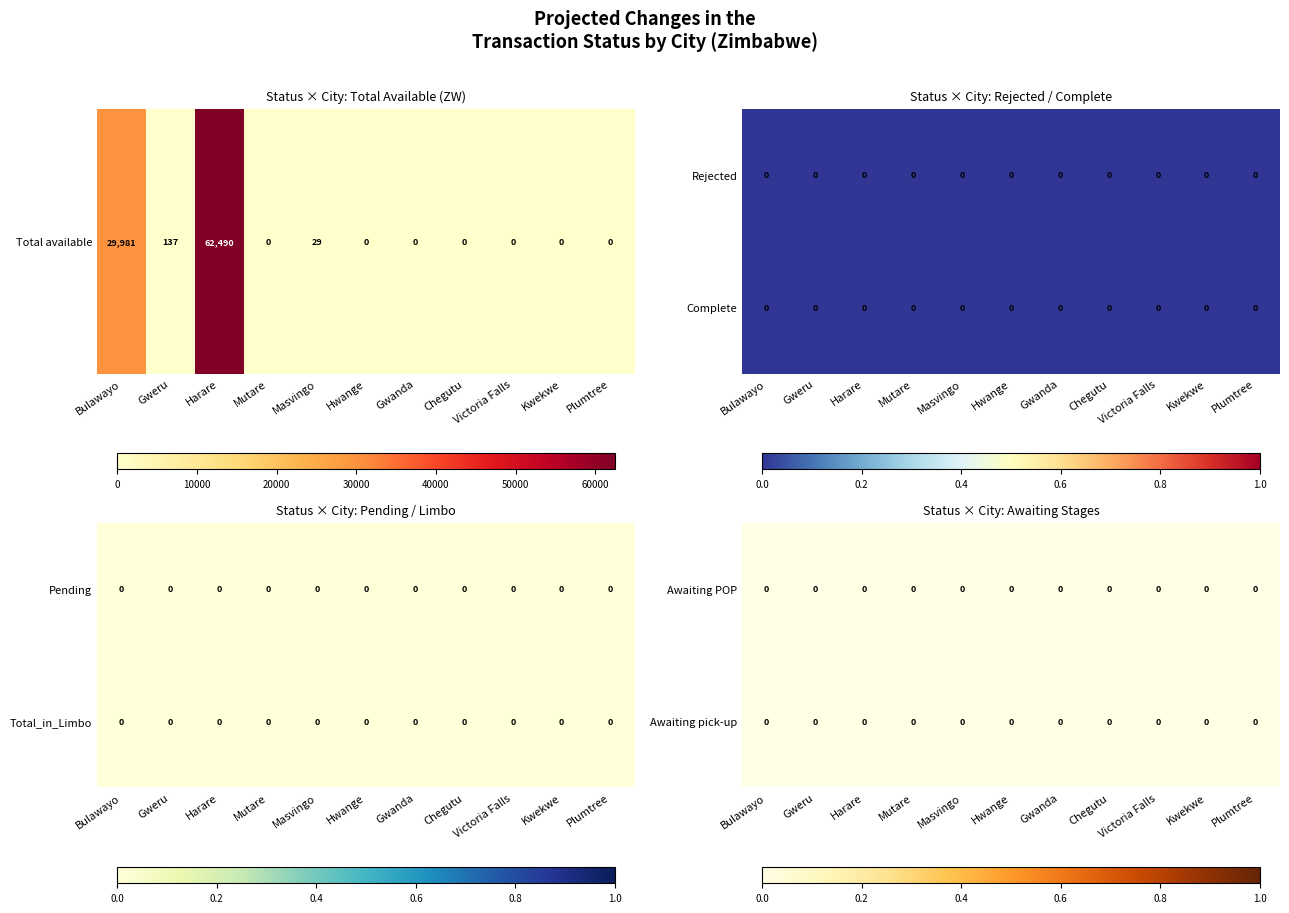

Reading right to left, what are all the values shown in this chart?

Pending: 0.0	0.0	0.0	0.0	0.0	0.0	0.0	0.0	0.0	0.0	0.0
Awaiting POP: 0.0	0.0	0.0	0.0	0.0	0.0	0.0	0.0	0.0	0.0	0.0
Awaiting pick-up: 0.0	0.0	0.0	0.0	0.0	0.0	0.0	0.0	0.0	0.0	0.0
Complete: 0.0	0.0	0.0	0.0	0.0	0.0	0.0	0.0	0.0	0.0	0.0
Rejected: 0.0	0.0	0.0	0.0	0.0	0.0	0.0	0.0	0.0	0.0	0.0
Total_in_Limbo: 0.0	0.0	0.0	0.0	0.0	0.0	0.0	0.0	0.0	0.0	0.0
Total available: 0.0	0.0	0.0	0.0	0.0	0.0	28.9	0.0	62490.4	137.0	29980.8